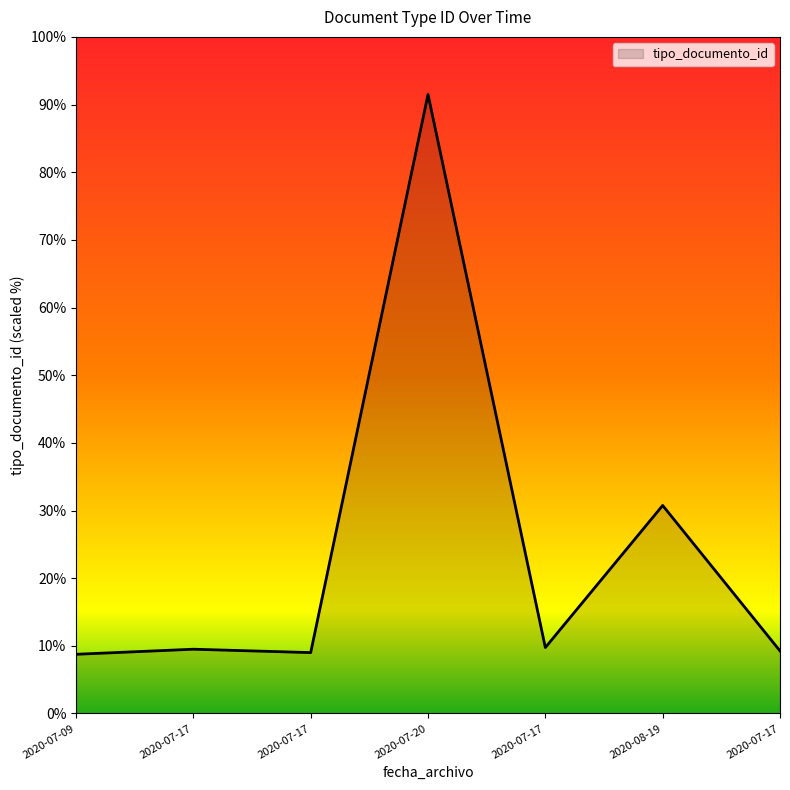

Rank the categories by value from highest to lowest.

2020-07-20, 2020-08-19, 2020-07-17, 2020-07-17, 2020-07-17, 2020-07-17, 2020-07-09